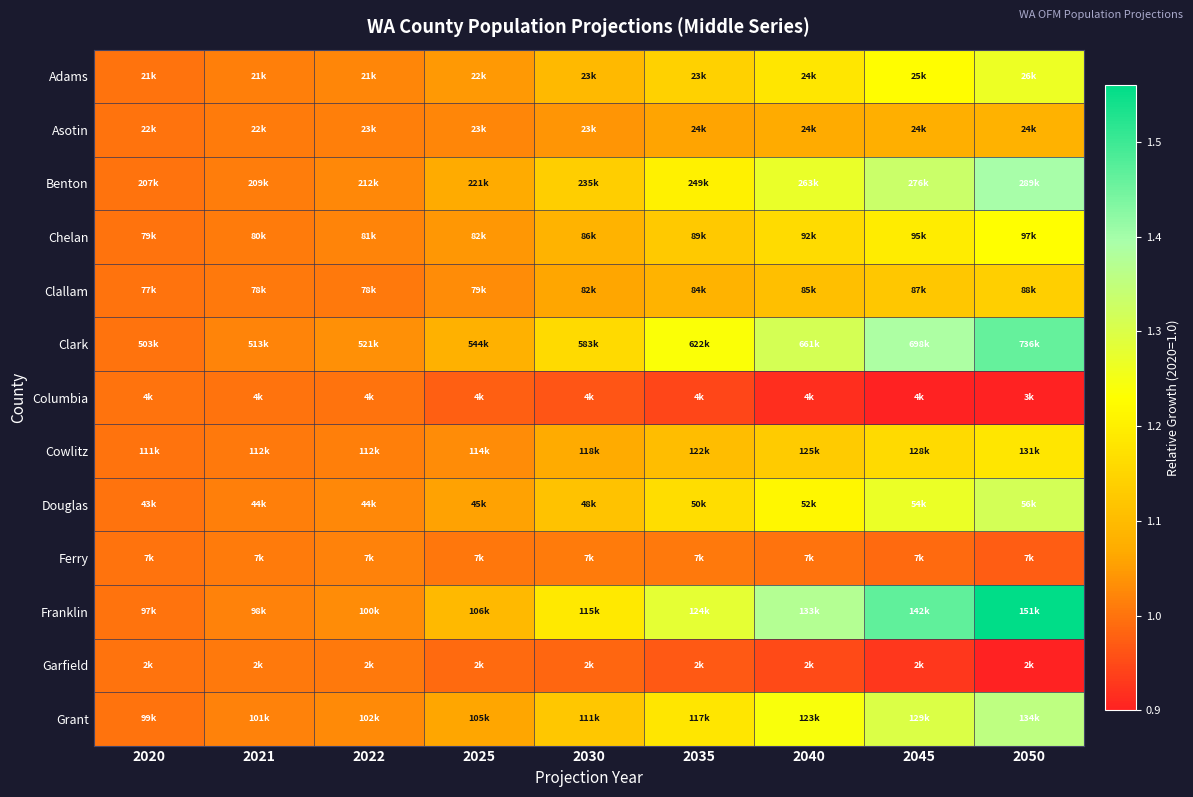

What is the total value across all series at 2040?

14.9